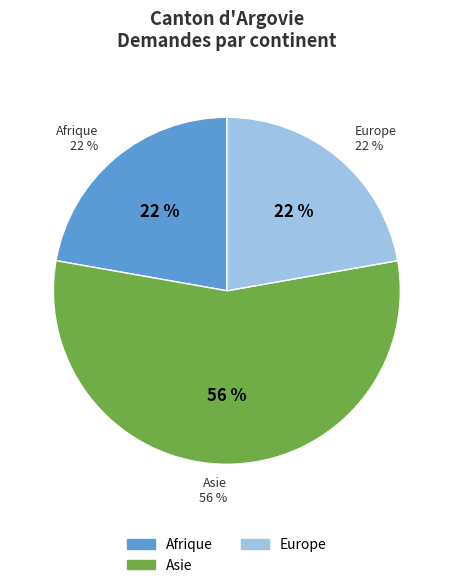

To the nearest percent, what is the combined percentage of Provenance inconnu and Afrique?

22%